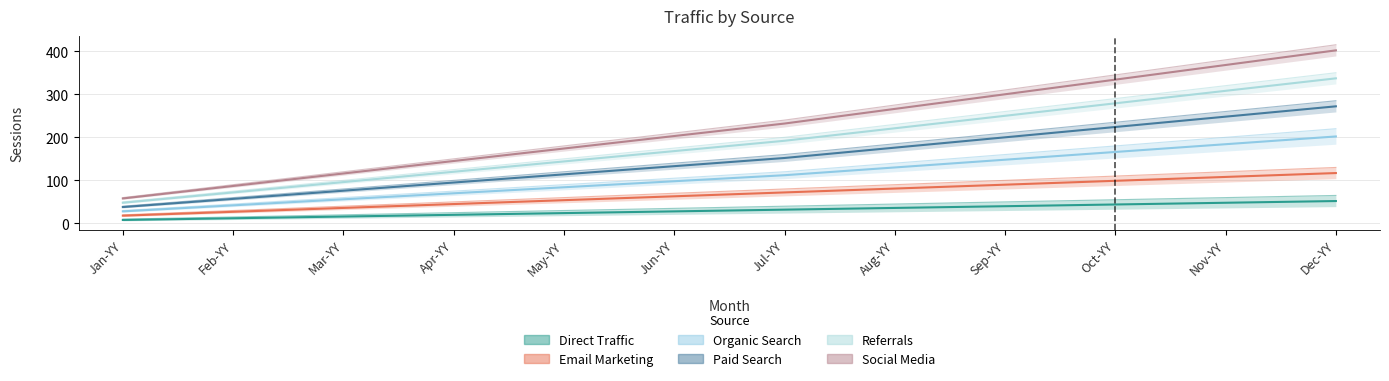

True or false: Social Media and Paid Search cross at least once.

False